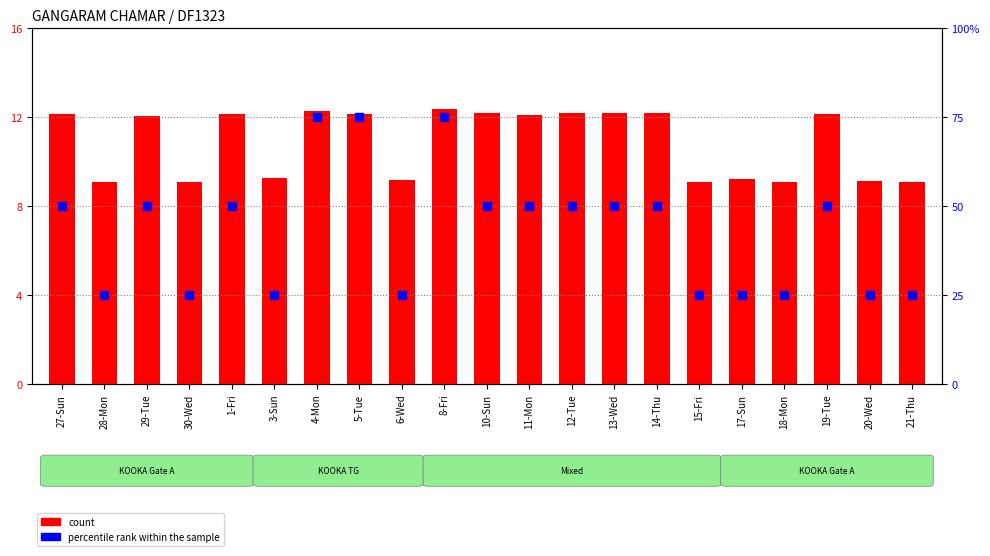

Which series contains the highest Y value?

percentile rank within the sample